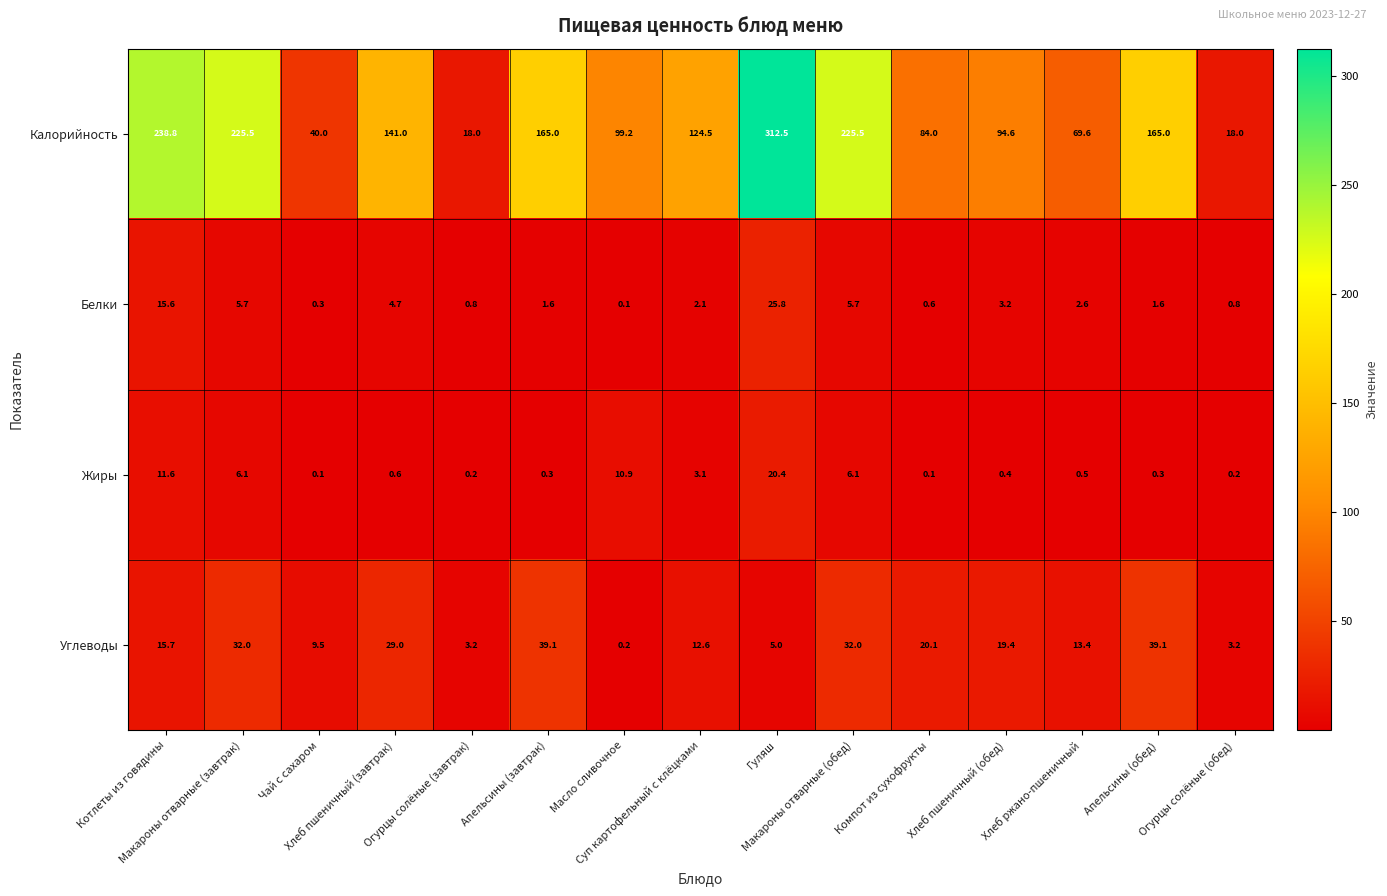

Which series has the widest spread of values?

Калорийность